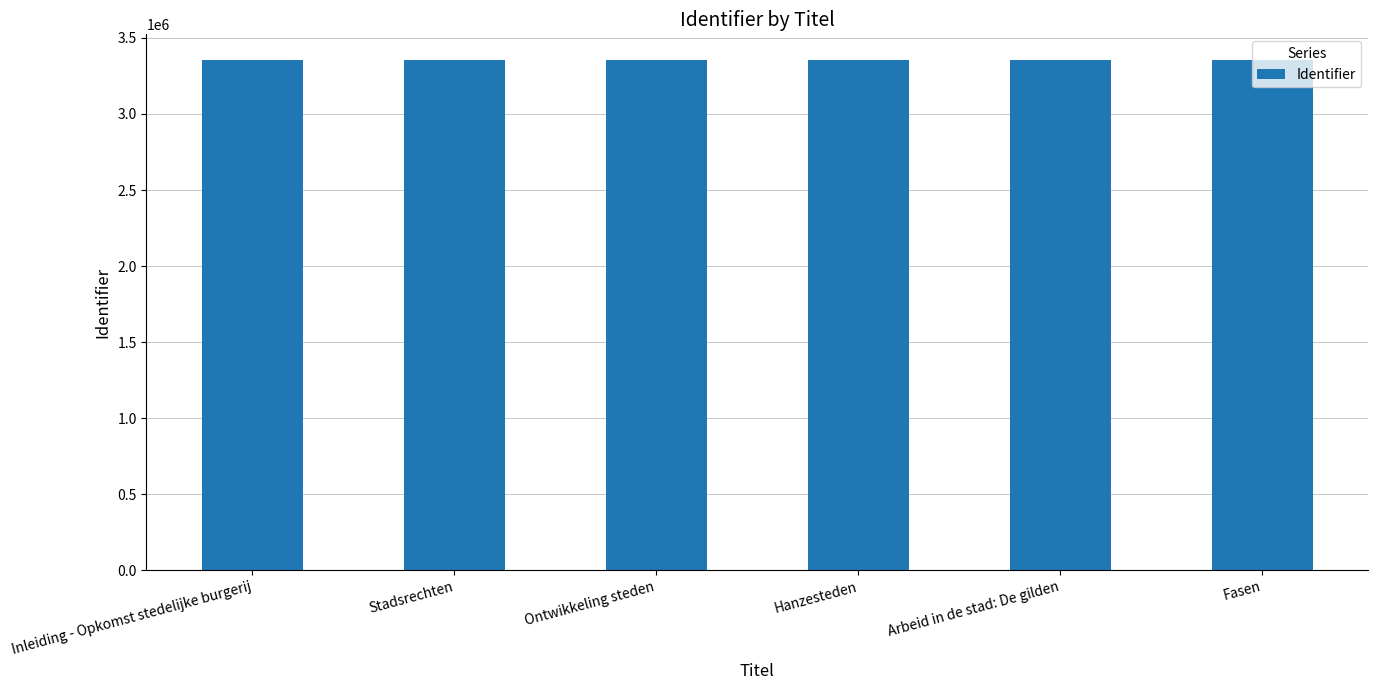

What is the value of the 3rd bar from the left?

3356036